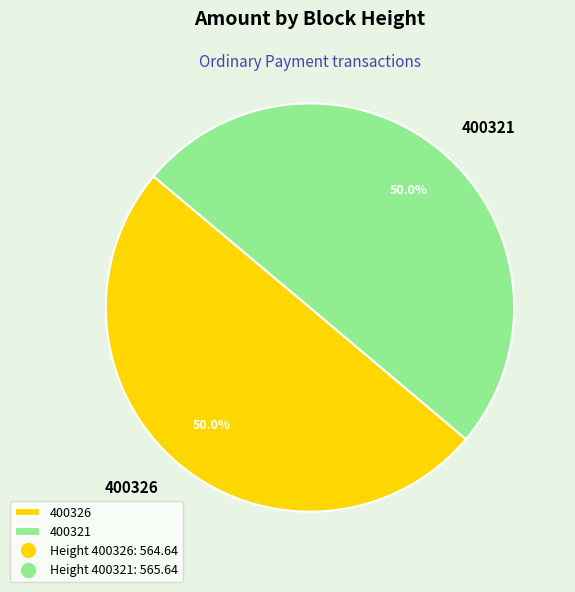

Is it true that 400321 is 36% of the pie?

False